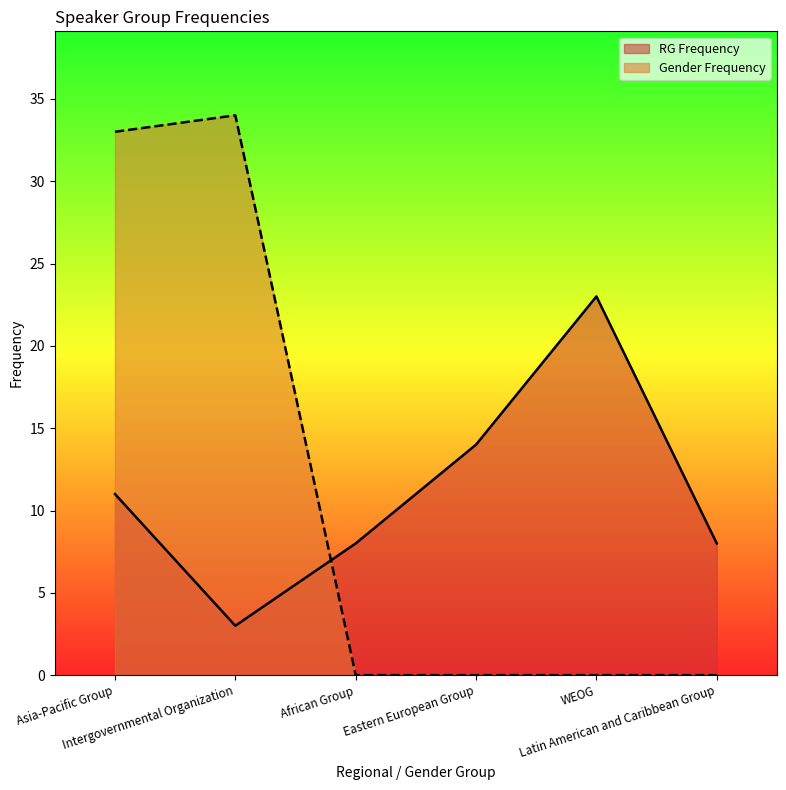

The value of Gender Frequency at Asia-Pacific Group is 51. True or false?

False